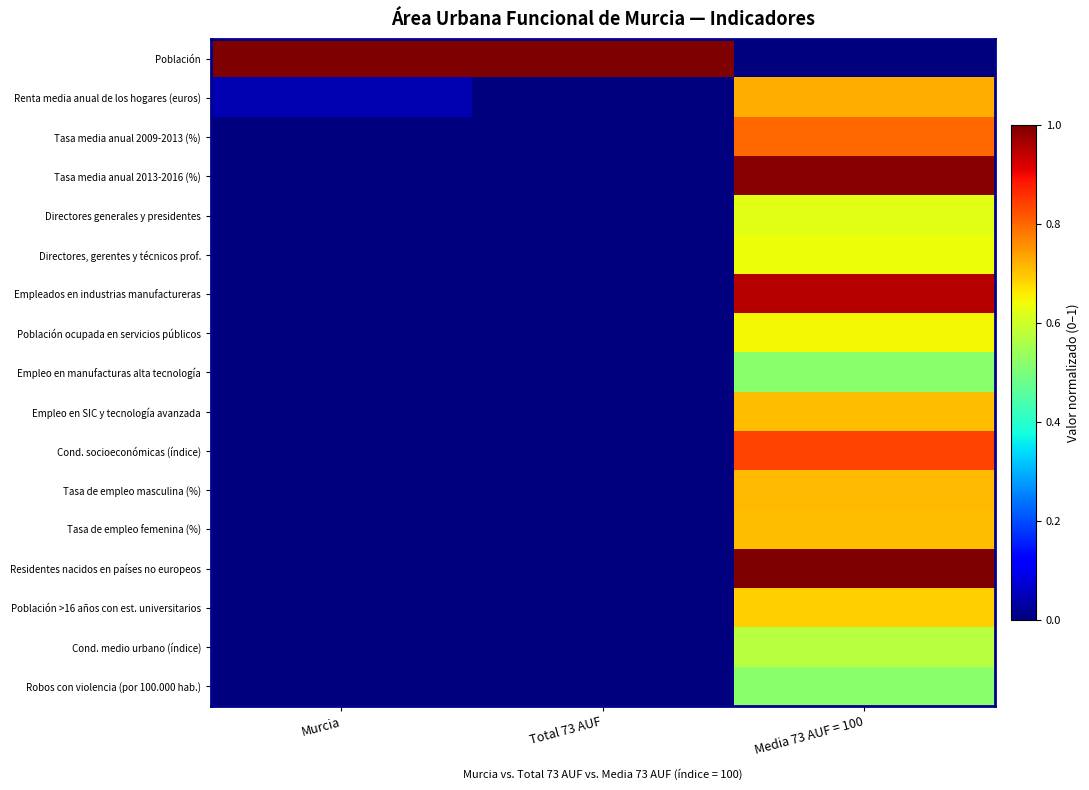

Reading left to right, extract all data points from this chart.

Población: Murcia=1.0	Total 73 AUF=1.0	Media 73 AUF = 100=0.0
Renta media anual de los hogares (euros): Murcia=0.0	Total 73 AUF=0.0	Media 73 AUF = 100=0.7
Tasa media anual 2009-2013 (%): Murcia=0.0	Total 73 AUF=0.0	Media 73 AUF = 100=0.8
Tasa media anual 2013-2016 (%): Murcia=0.0	Total 73 AUF=0.0	Media 73 AUF = 100=1.0
Directores generales y presidentes: Murcia=0.0	Total 73 AUF=0.0	Media 73 AUF = 100=0.6
Directores, gerentes y técnicos prof.: Murcia=0.0	Total 73 AUF=0.0	Media 73 AUF = 100=0.6
Empleados en industrias manufactureras: Murcia=0.0	Total 73 AUF=0.0	Media 73 AUF = 100=1.0
Población ocupada en servicios públicos: Murcia=0.0	Total 73 AUF=0.0	Media 73 AUF = 100=0.6
Empleo en manufacturas alta tecnología: Murcia=0.0	Total 73 AUF=0.0	Media 73 AUF = 100=0.5
Empleo en SIC y tecnología avanzada: Murcia=0.0	Total 73 AUF=0.0	Media 73 AUF = 100=0.7
Cond. socioeconómicas (índice): Murcia=0.0	Total 73 AUF=0.0	Media 73 AUF = 100=0.8
Tasa de empleo masculina (%): Murcia=0.0	Total 73 AUF=0.0	Media 73 AUF = 100=0.7
Tasa de empleo femenina (%): Murcia=0.0	Total 73 AUF=0.0	Media 73 AUF = 100=0.7
Residentes nacidos en países no europeos: Murcia=0.0	Total 73 AUF=0.0	Media 73 AUF = 100=1.0
Población >16 años con est. universitarios: Murcia=0.0	Total 73 AUF=0.0	Media 73 AUF = 100=0.7
Cond. medio urbano (índice): Murcia=0.0	Total 73 AUF=0.0	Media 73 AUF = 100=0.6
Robos con violencia (por 100.000 hab.): Murcia=0.0	Total 73 AUF=0.0	Media 73 AUF = 100=0.5